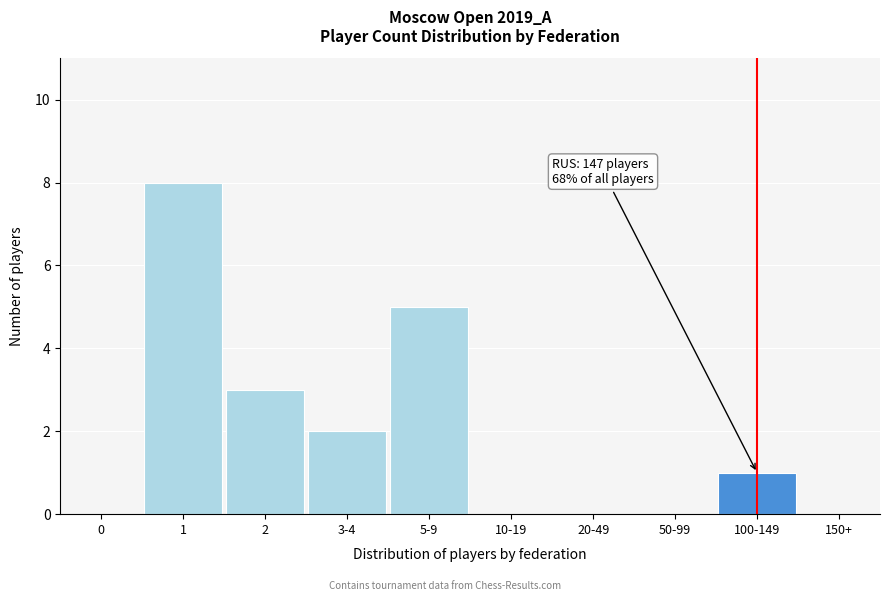

Reading left to right, list all the values displayed in this chart.

0=0	1=8	2=3	3-4=2	5-9=5	10-19=0	20-49=0	50-99=0	100-149=1	150+=0